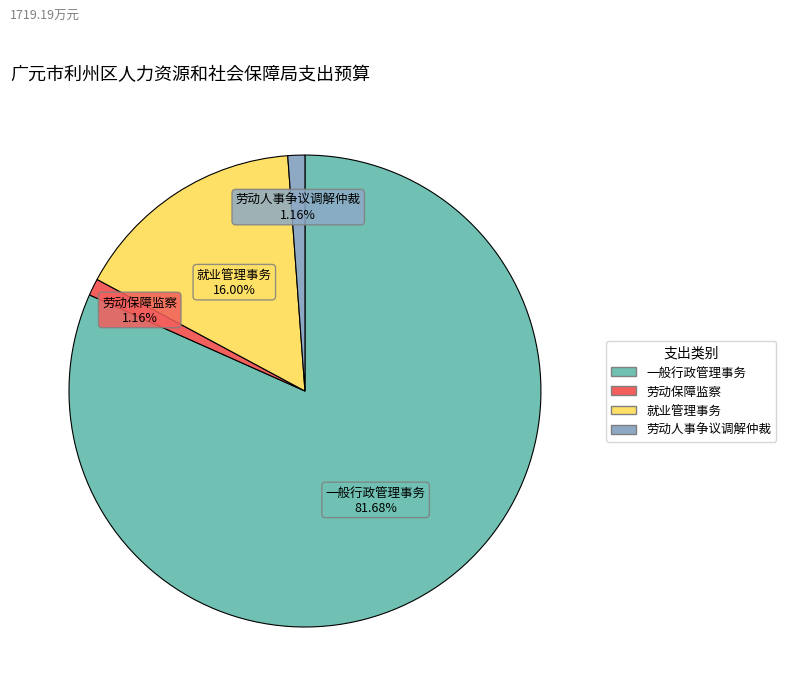

To the nearest percent, what percentage of the pie is 一般行政管理事务?

82%